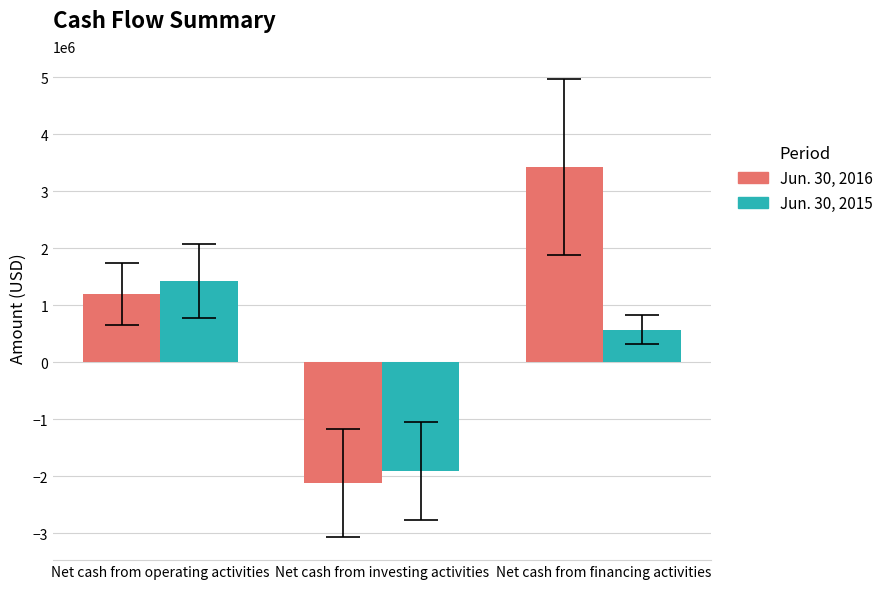

How many Jun. 30, 2015 values are between -1907125 and 1431694?

3